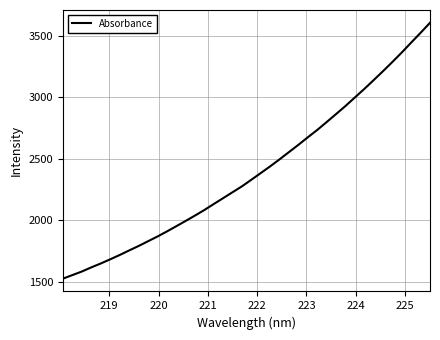

What is the greatest value displayed?

3604.2